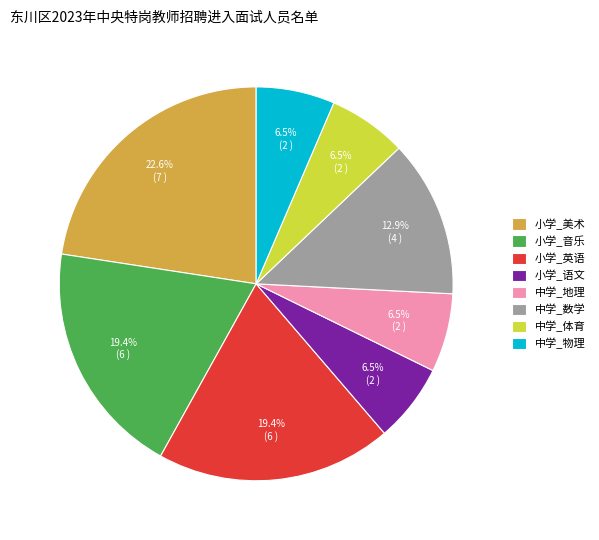

To the nearest percent, what is the difference between the largest and smallest slice percentages?

16%